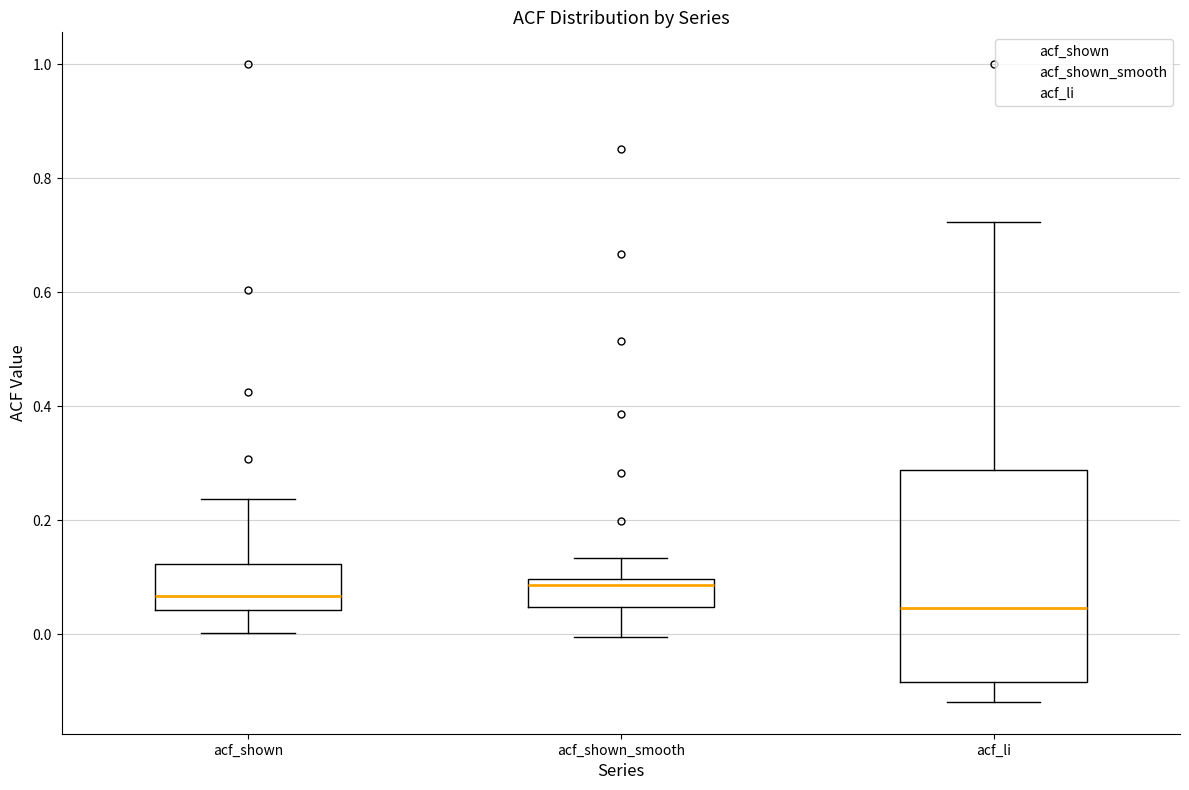

Comparing the boxes themselves (not the whiskers), which one is the tallest?

acf_li